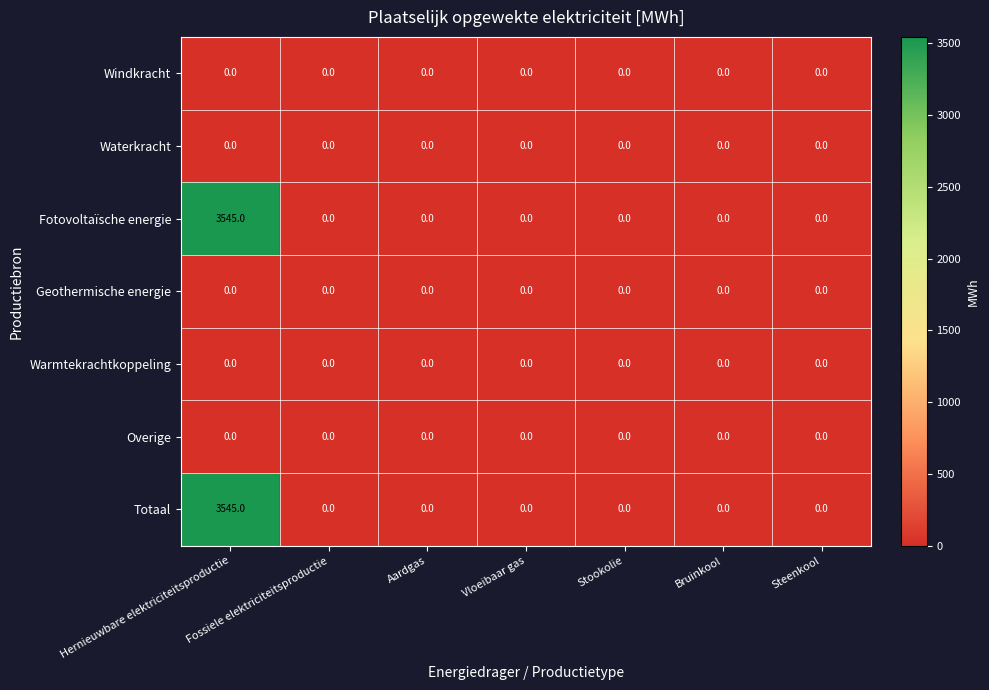

What is the total value across all series at Hernieuwbare elektriciteitsproductie?

7090